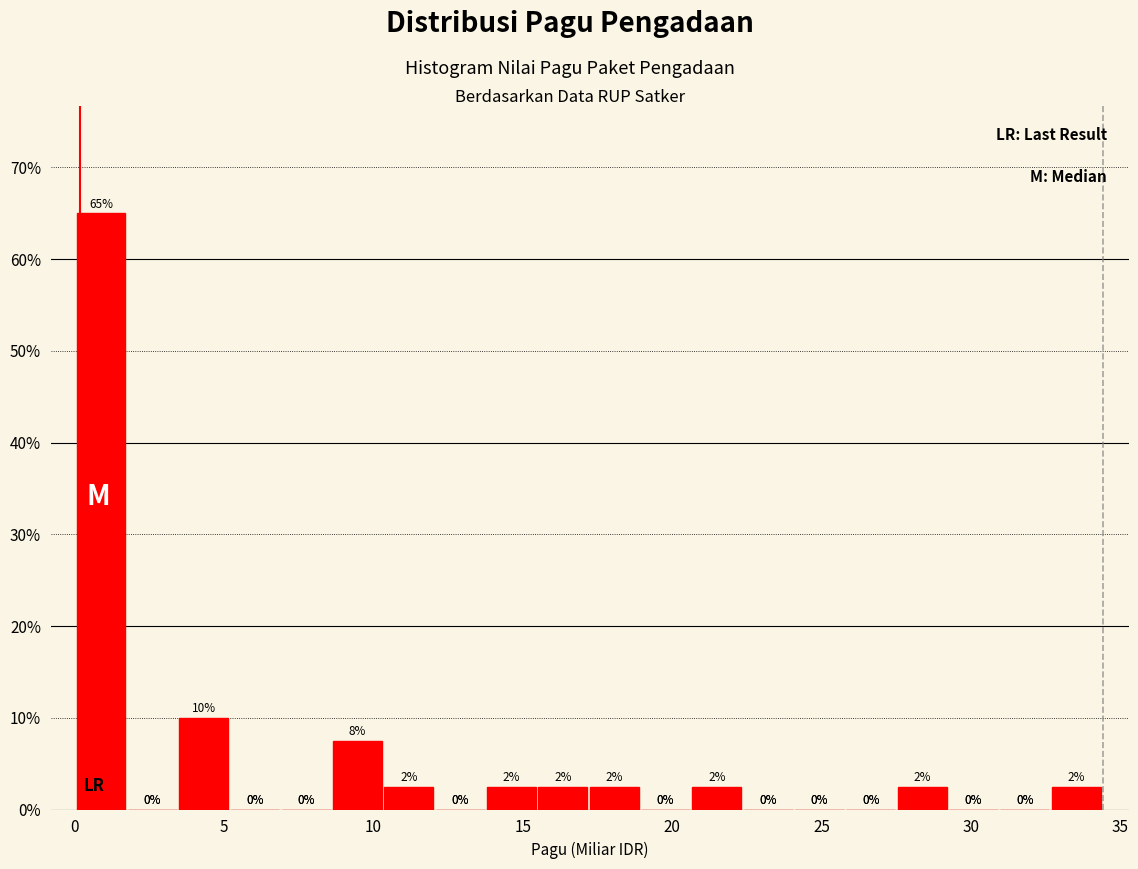

Around what value on the x-axis is the tallest bar? Give the approximate position of its centre, as read against the axis.

1.0